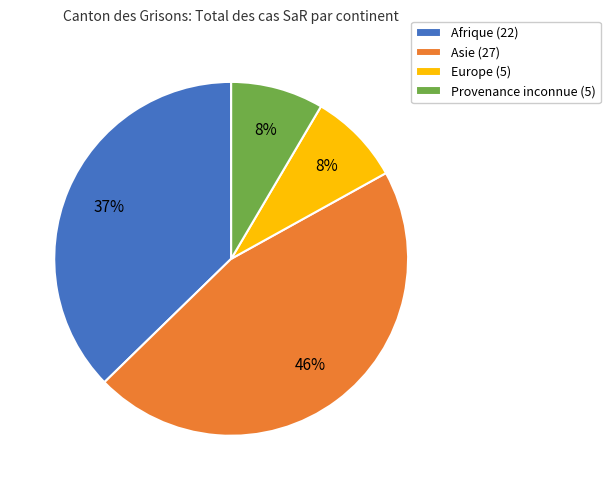

Is it true that Provenance inconnue is 8% of the pie?

True